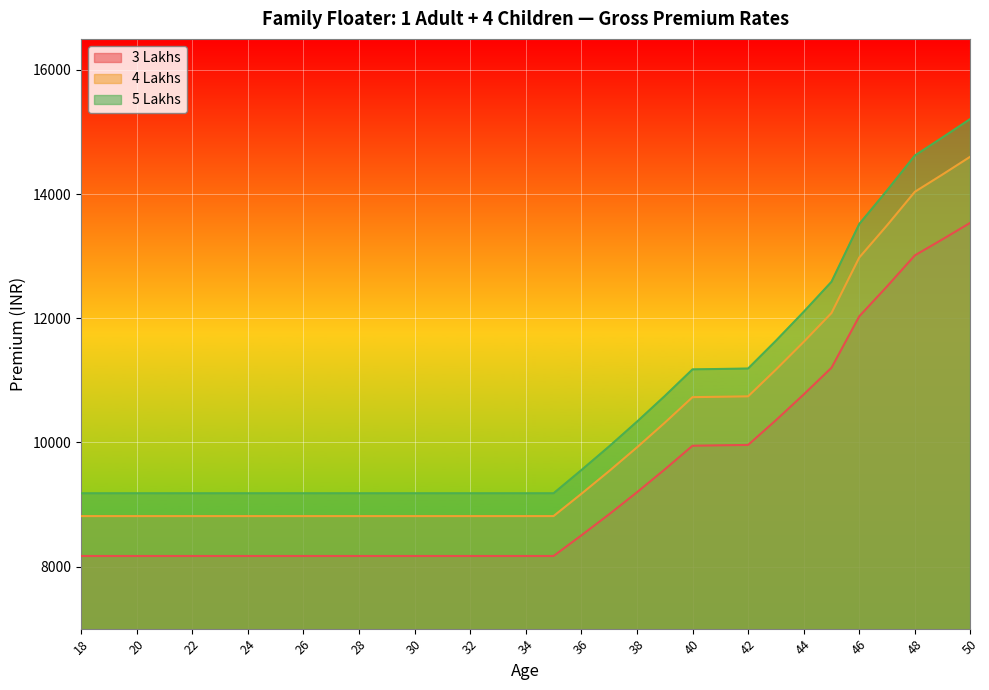

What is the spread (max minus min) of values at 36?

1051